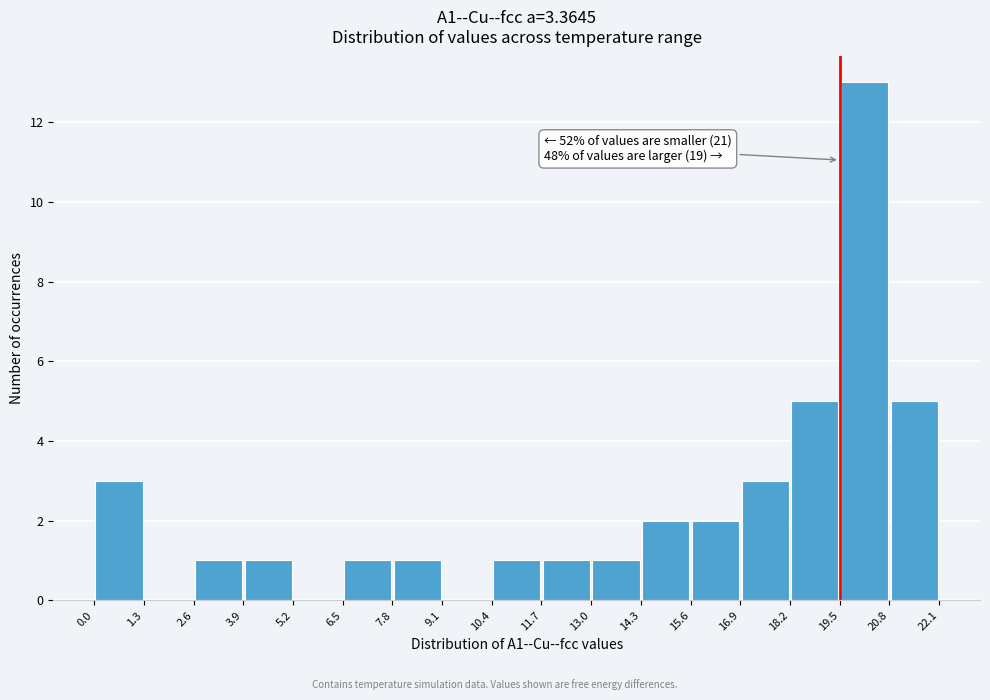

Which range on the x-axis has the tallest bar?

19.5 to 20.8